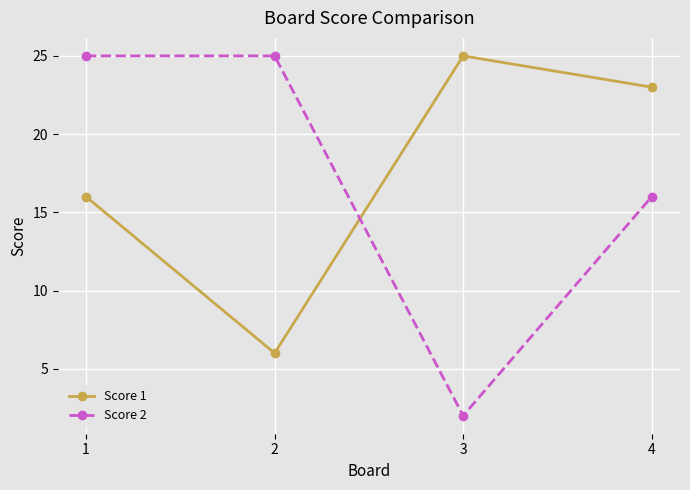

Where does the Score 1 series first go above 23?

3